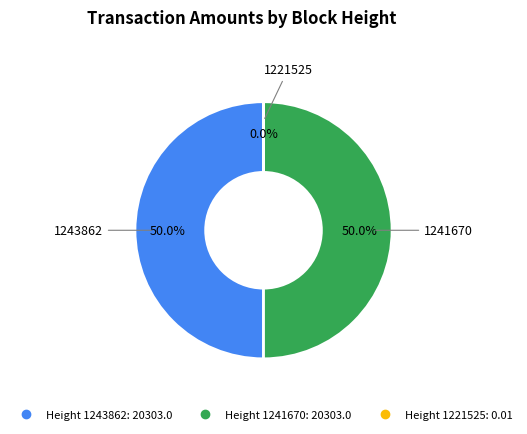

To the nearest percent, what is the average slice percentage?

33%